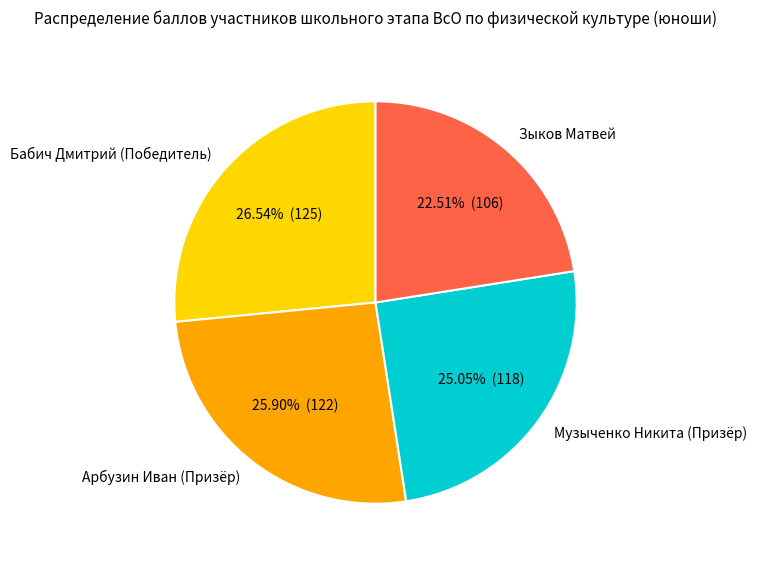

Between Бабич Дмитрий (Победитель) and Зыков Матвей, which is larger?

Бабич Дмитрий (Победитель)